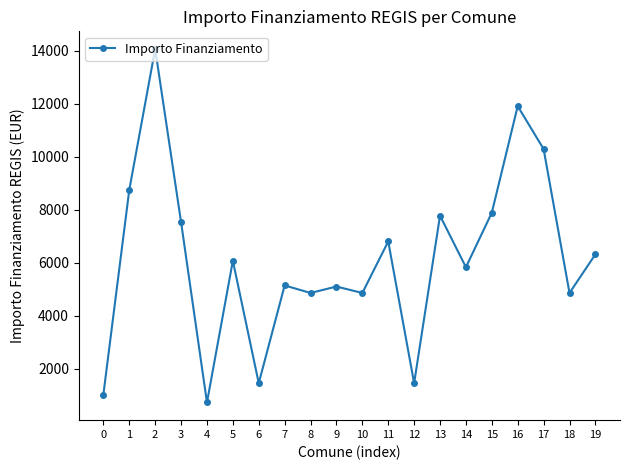

At which label does the data first exceed 6075?

1